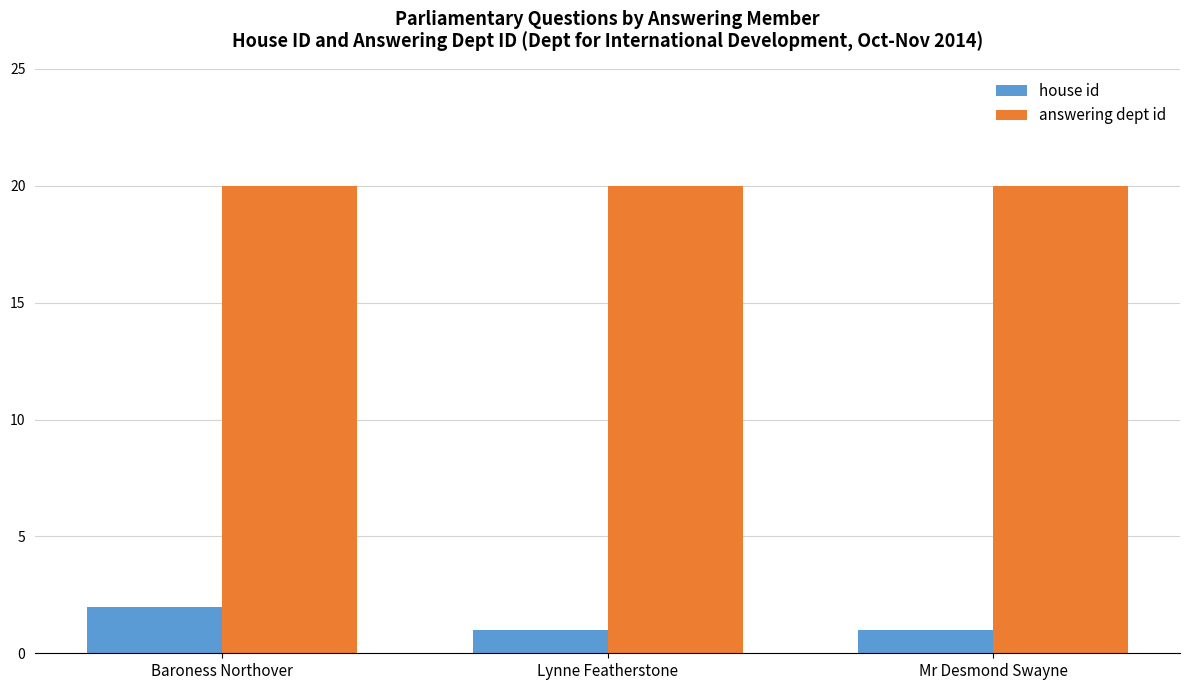

What is the label of the 3rd bar from the left?

Mr Desmond Swayne